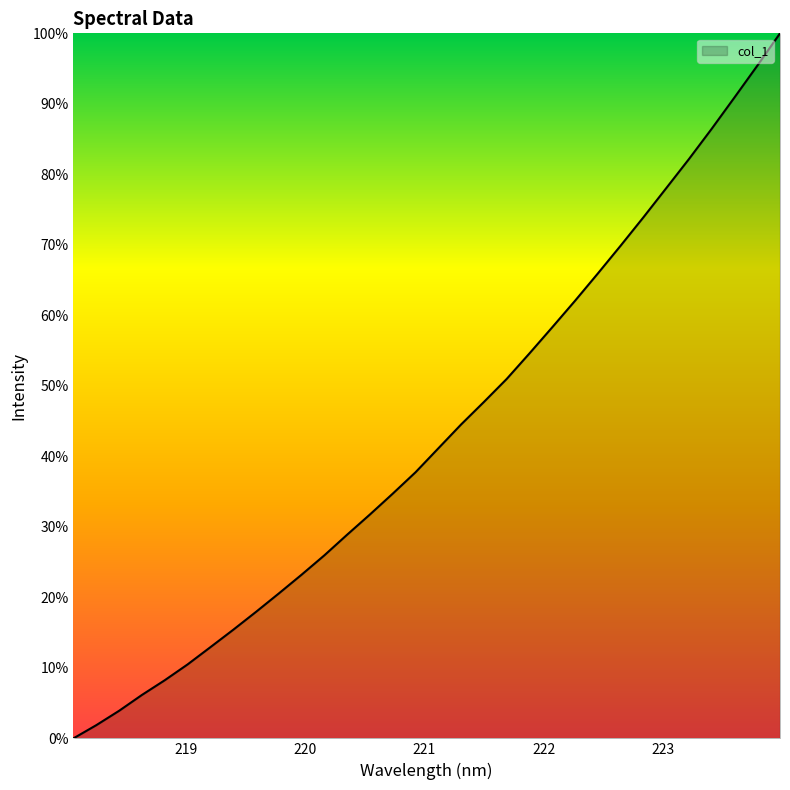

What is the difference between the maximum and minimum values?

100.0